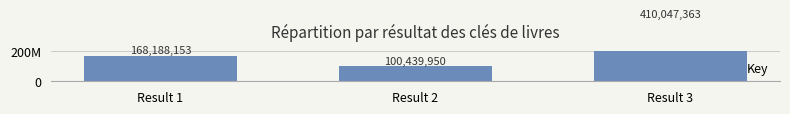

List the labels in order of value, smallest first.

Result 2, Result 1, Result 3